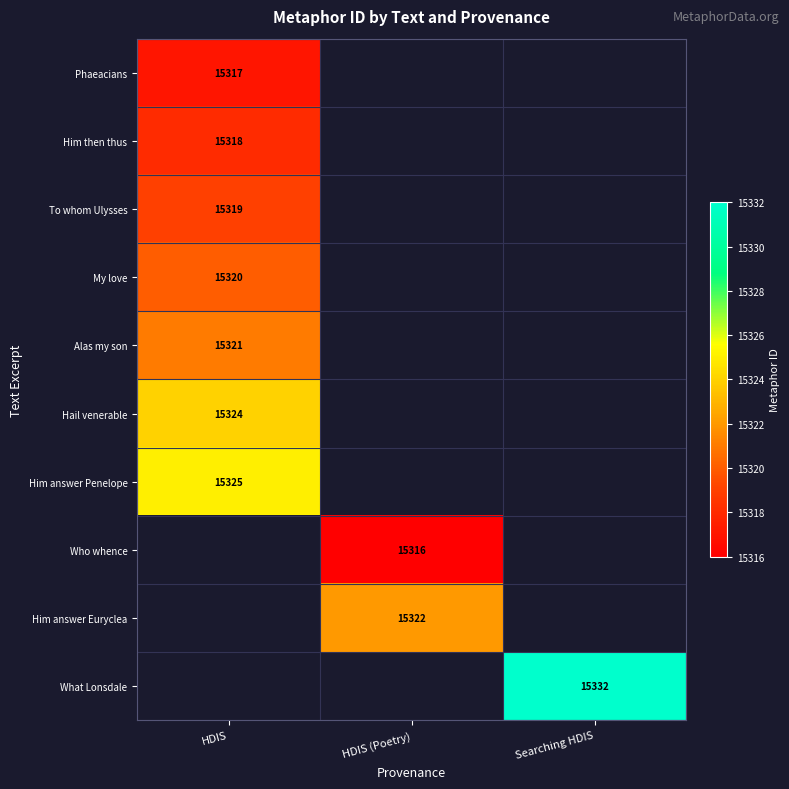

The value of Him answer Penelope at HDIS is 15325. True or false?

True